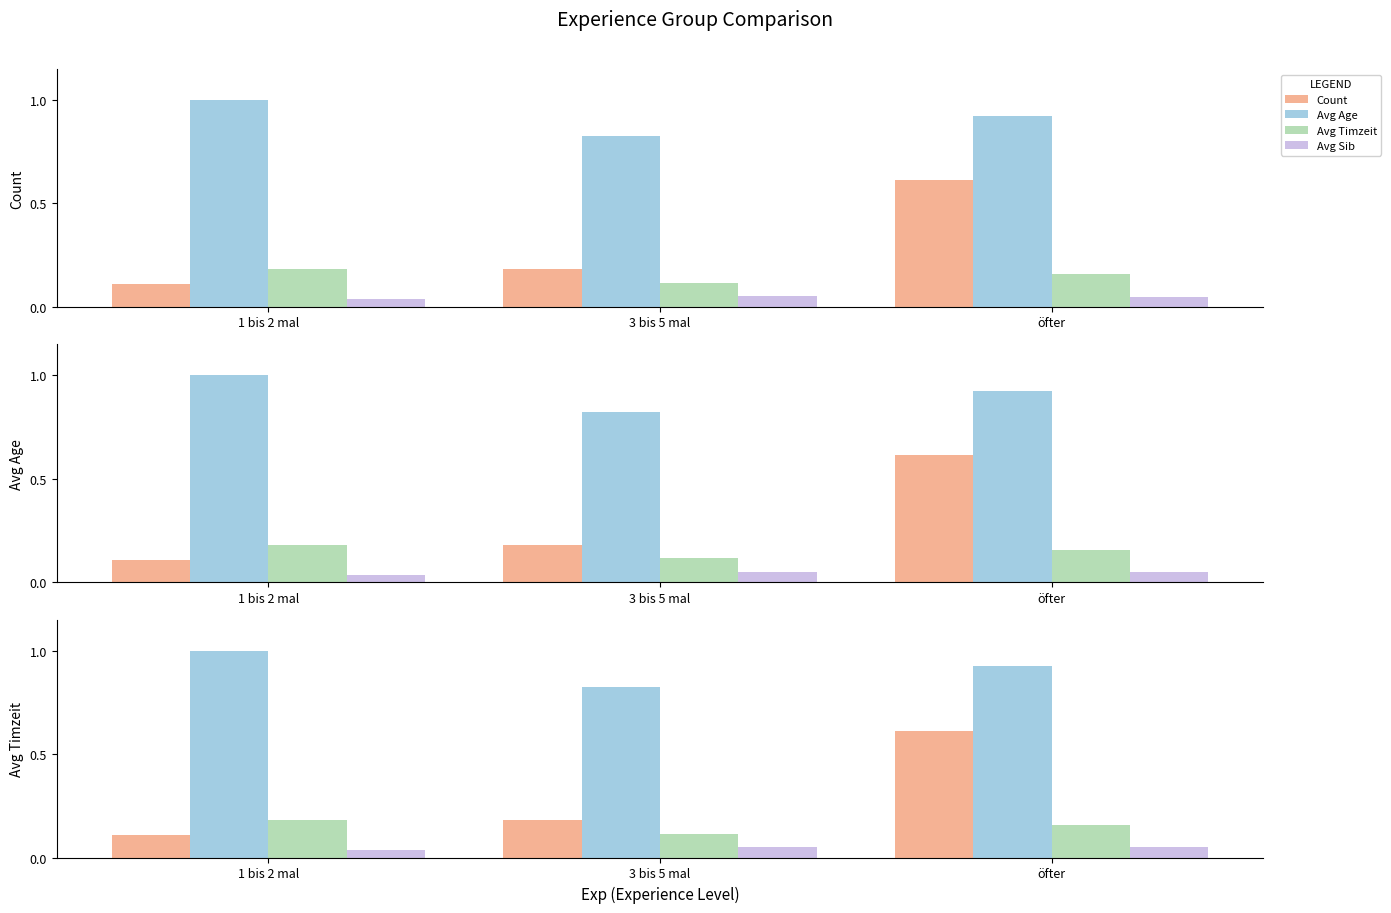

What is the label of the 2nd bar from the left?

3 bis 5 mal